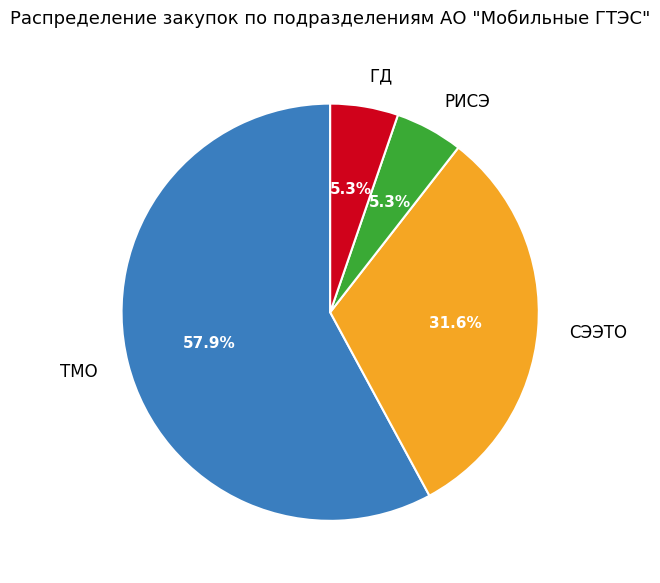

What is the largest slice in the pie chart?

ТМО